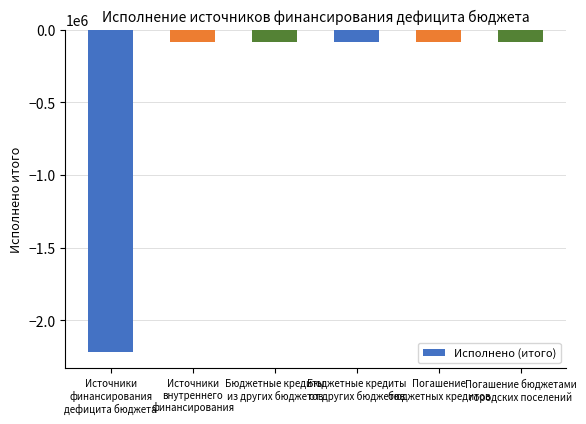

What is the smallest value displayed?

-2219368.1